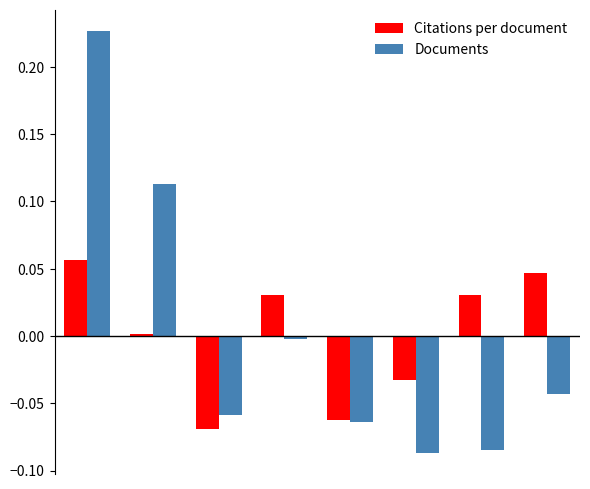

Which series has the largest range (max minus min)?

Documents